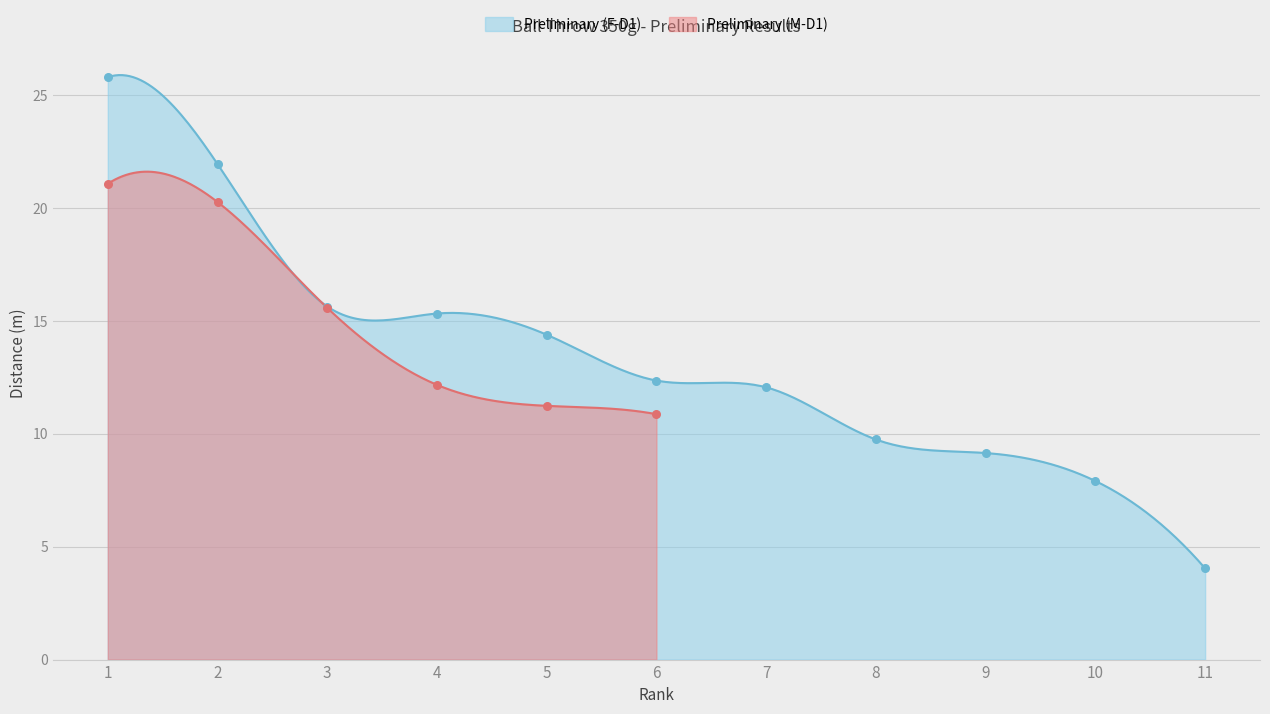

What is the change in value from 4 to 11?

-11.3